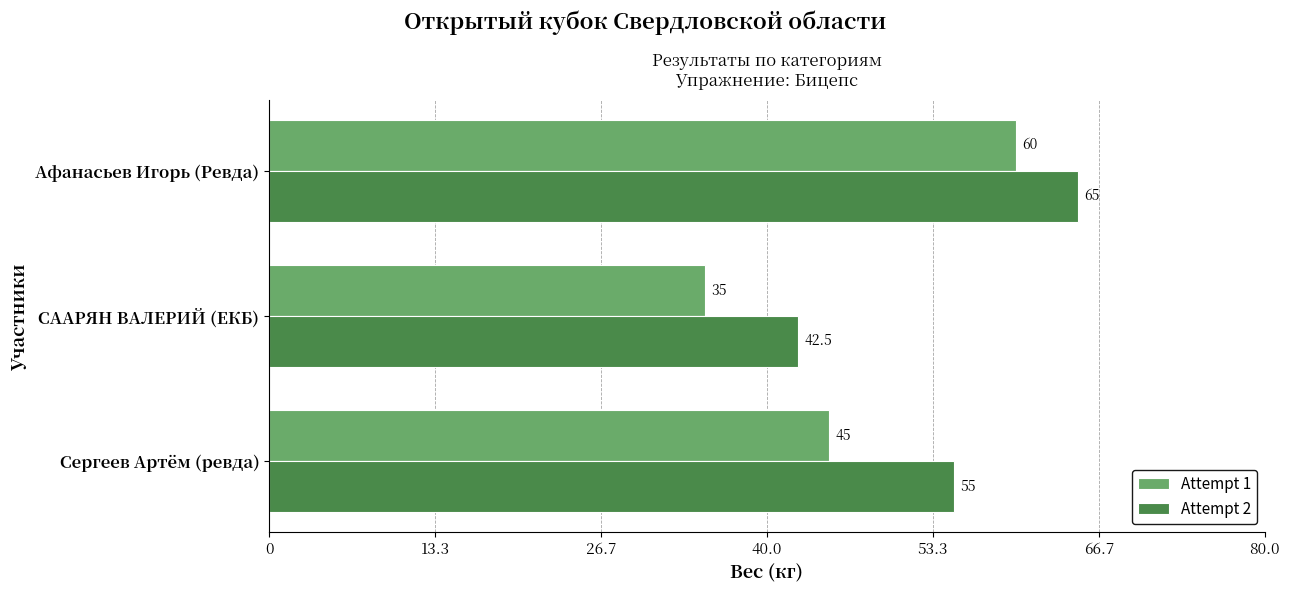

How many distinct data groups are displayed?

2